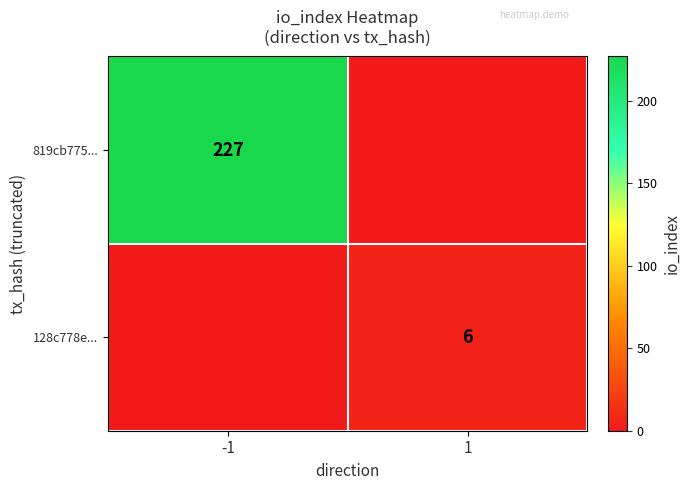

The value of 128c778e... at 1 is 9. True or false?

False